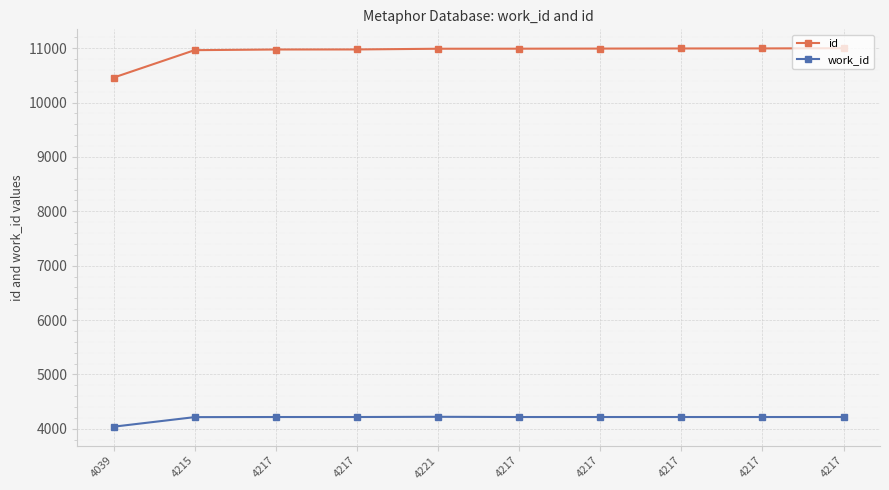

What is the difference between the maximum and second lowest values in the work_id series?

6